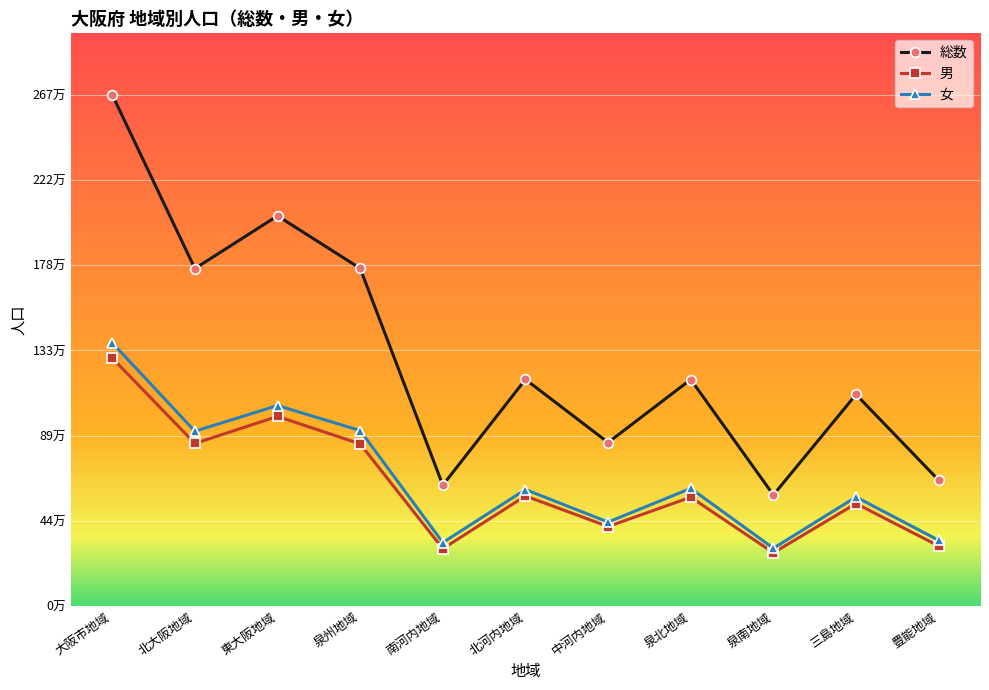

What are all the series names shown in the legend?

総数, 男, 女